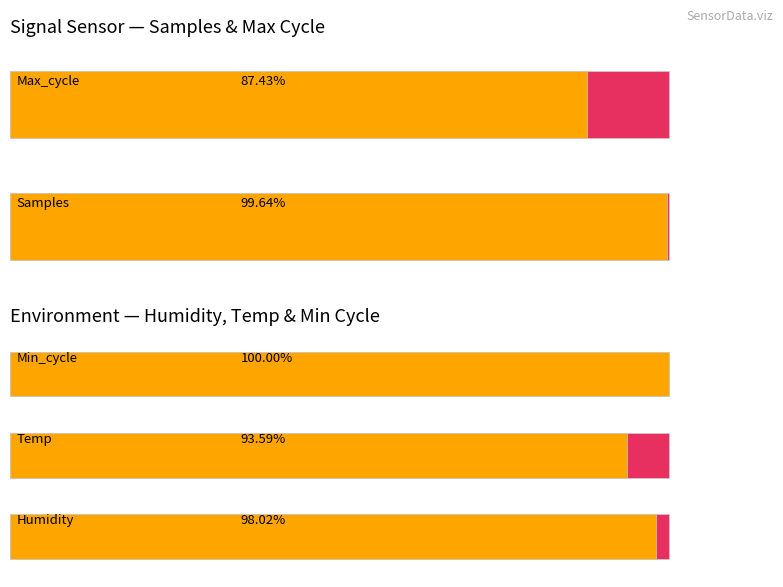

Count the number of data series in this chart.

2